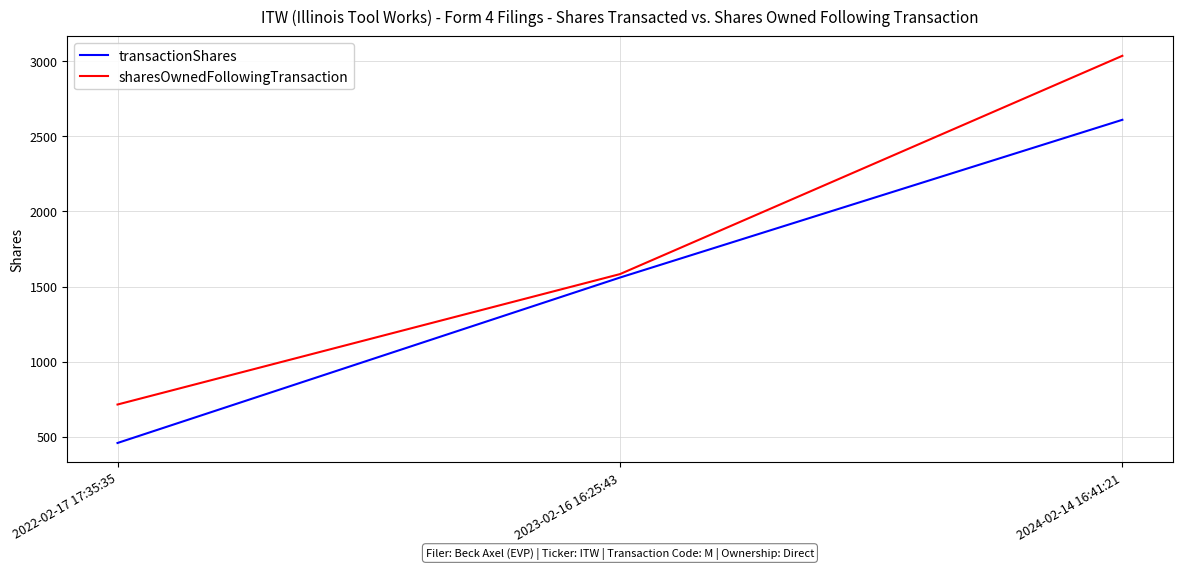

What is the smallest value displayed?

459